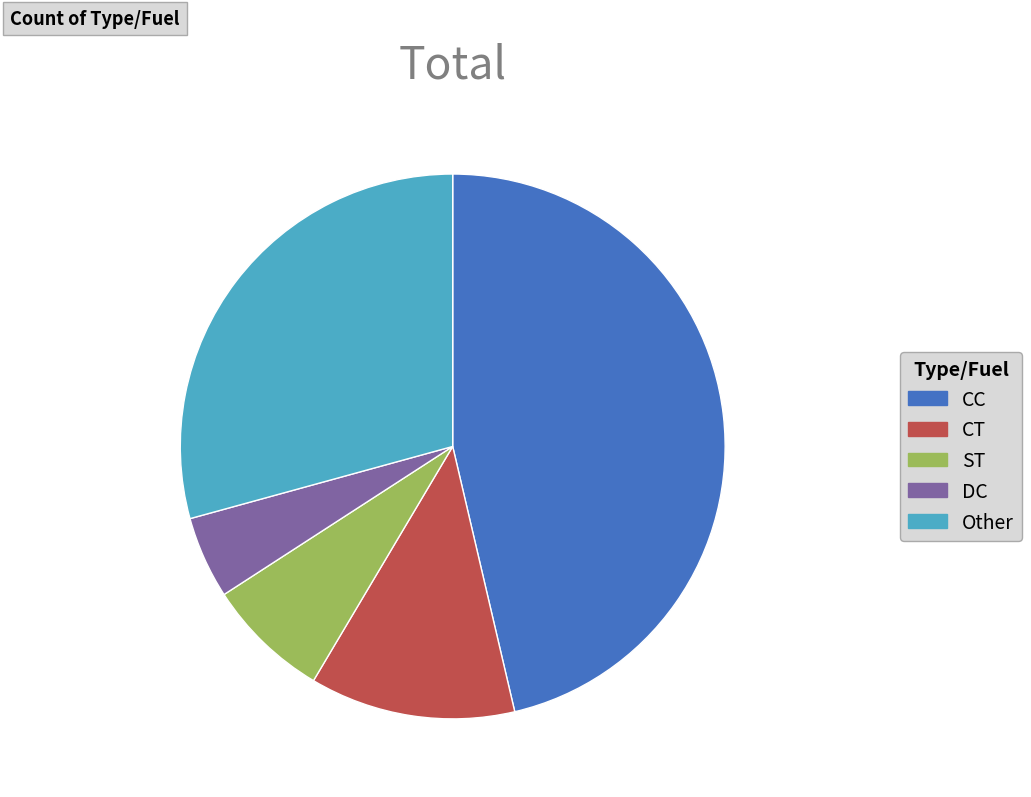

How many segments does this pie chart have?

5